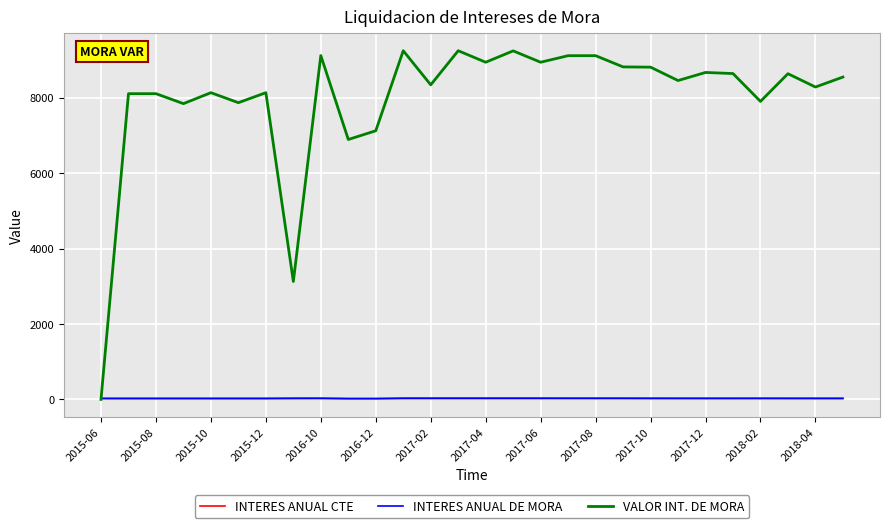

What is the maximum value for VALOR INT. DE MORA?

9242.8